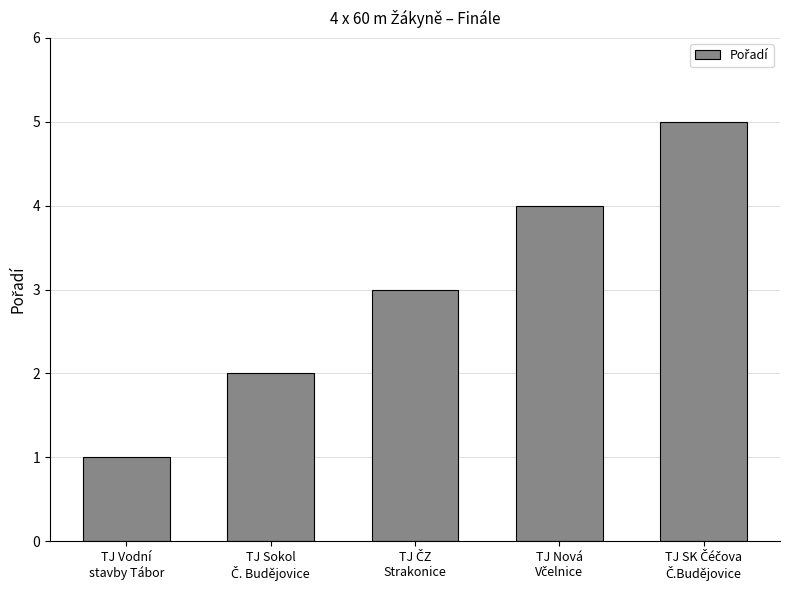

What is the difference between the maximum and minimum values?

4